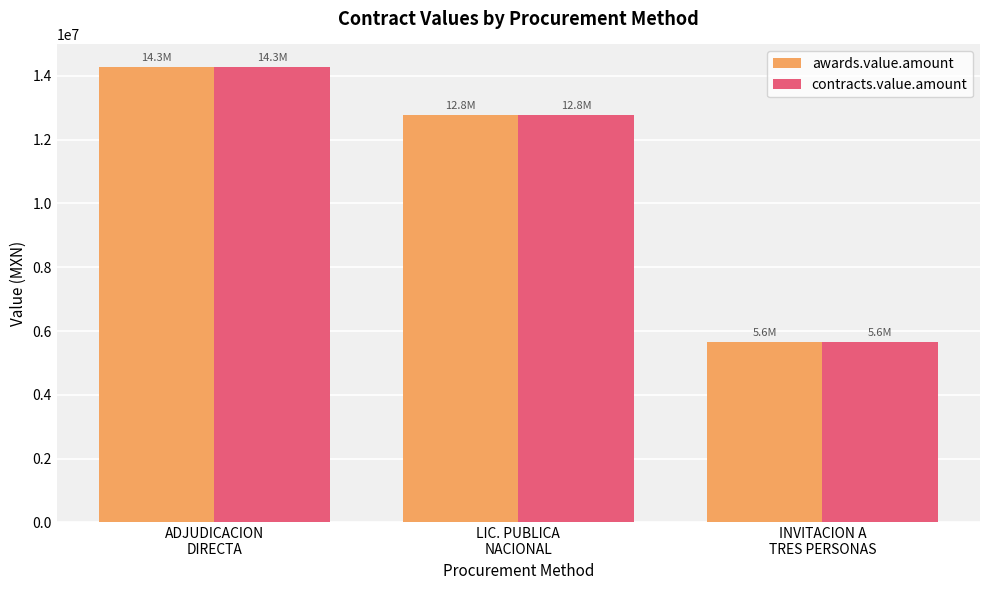

How many groups of bars are there?

3